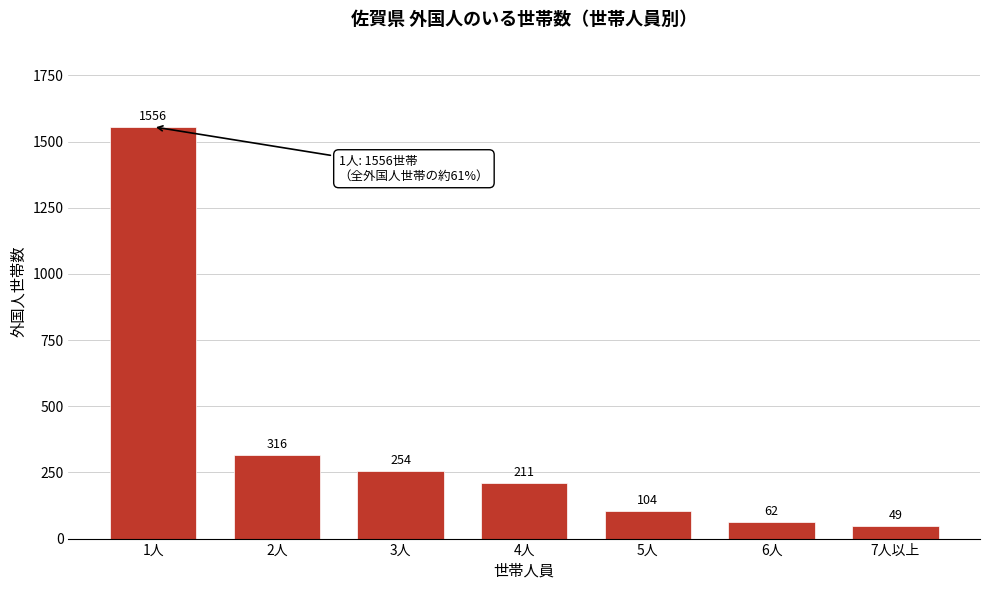

Reading left to right, extract all data points from this chart.

1556	316	254	211	104	62	49